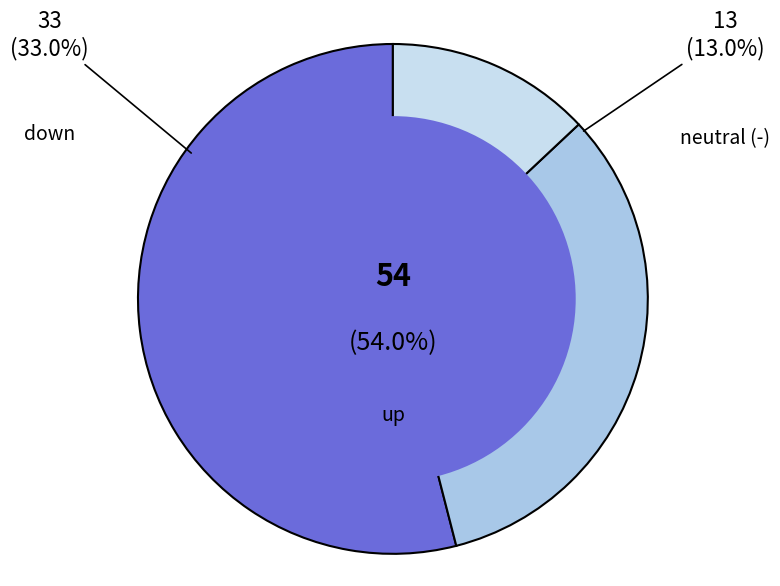

Which category has the smallest portion of the pie?

-